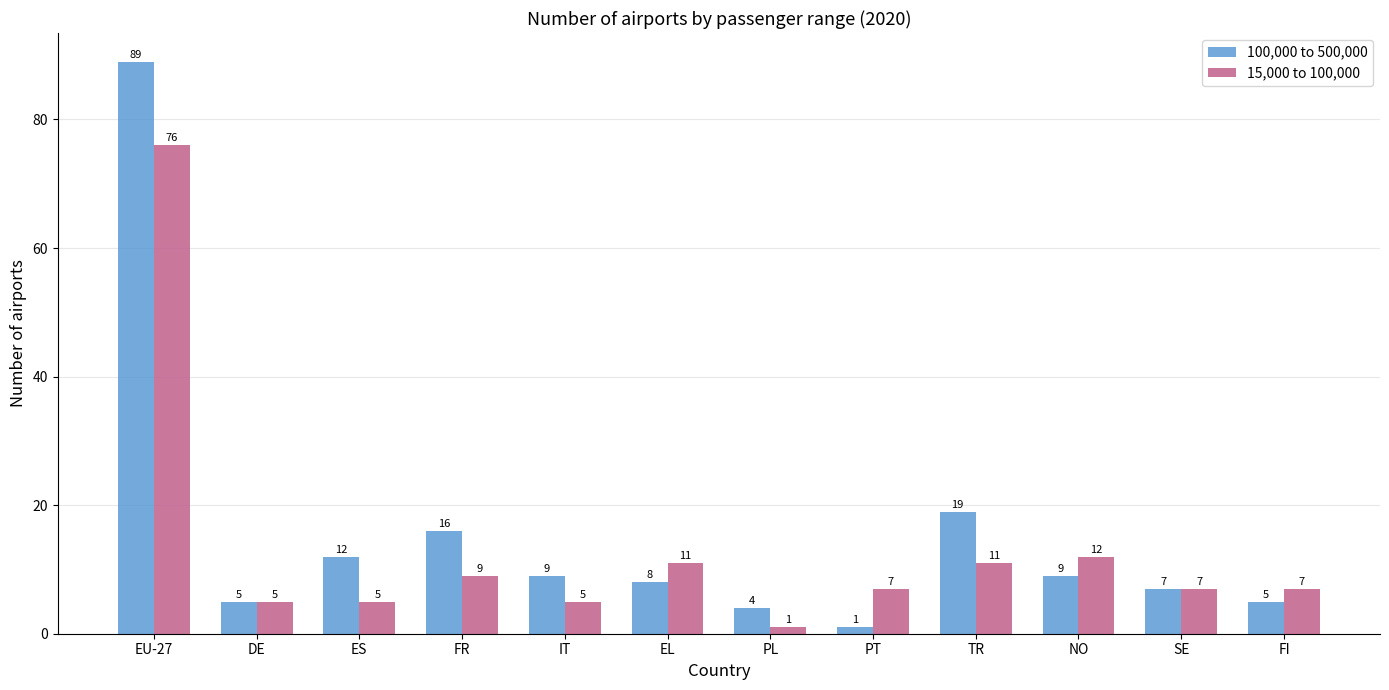

What is the lowest value of the 100,000 to 500,000 series?

1